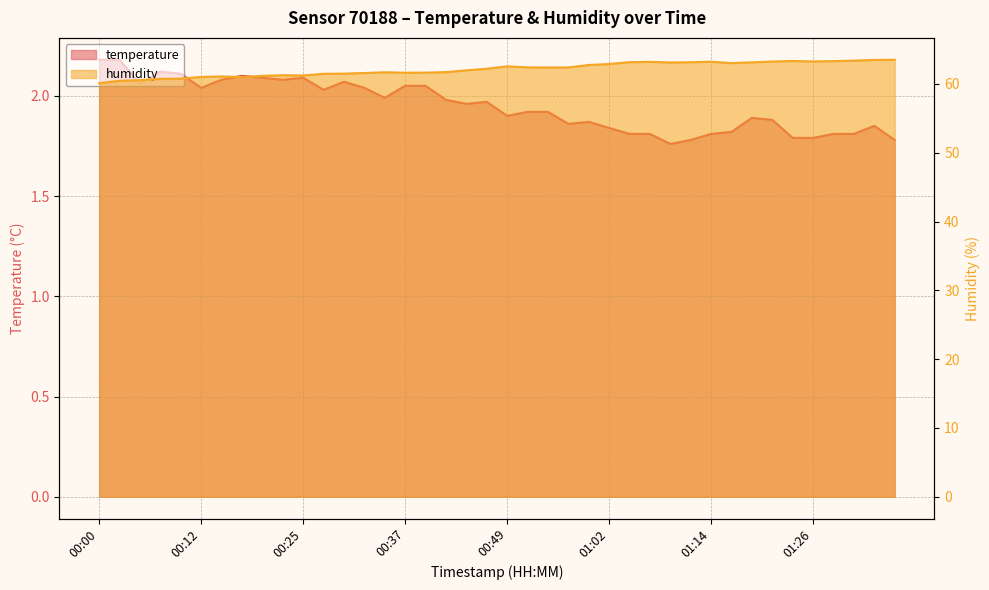

What is the difference between the second highest and second lowest values in the humidity series?

3.0